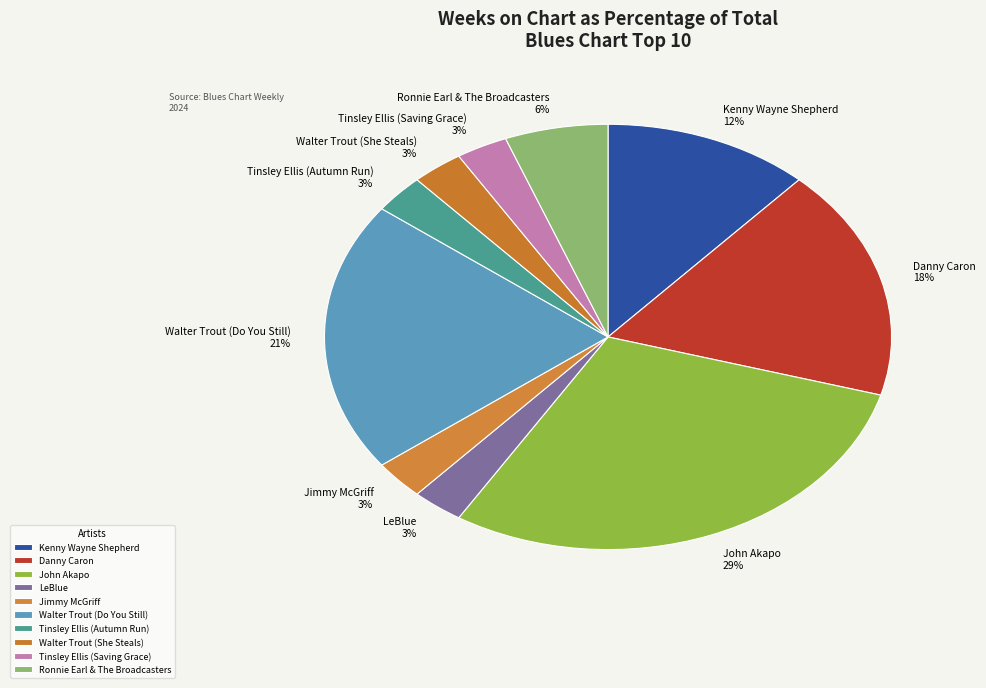

Is there any slice that represents more than half of the pie?

No